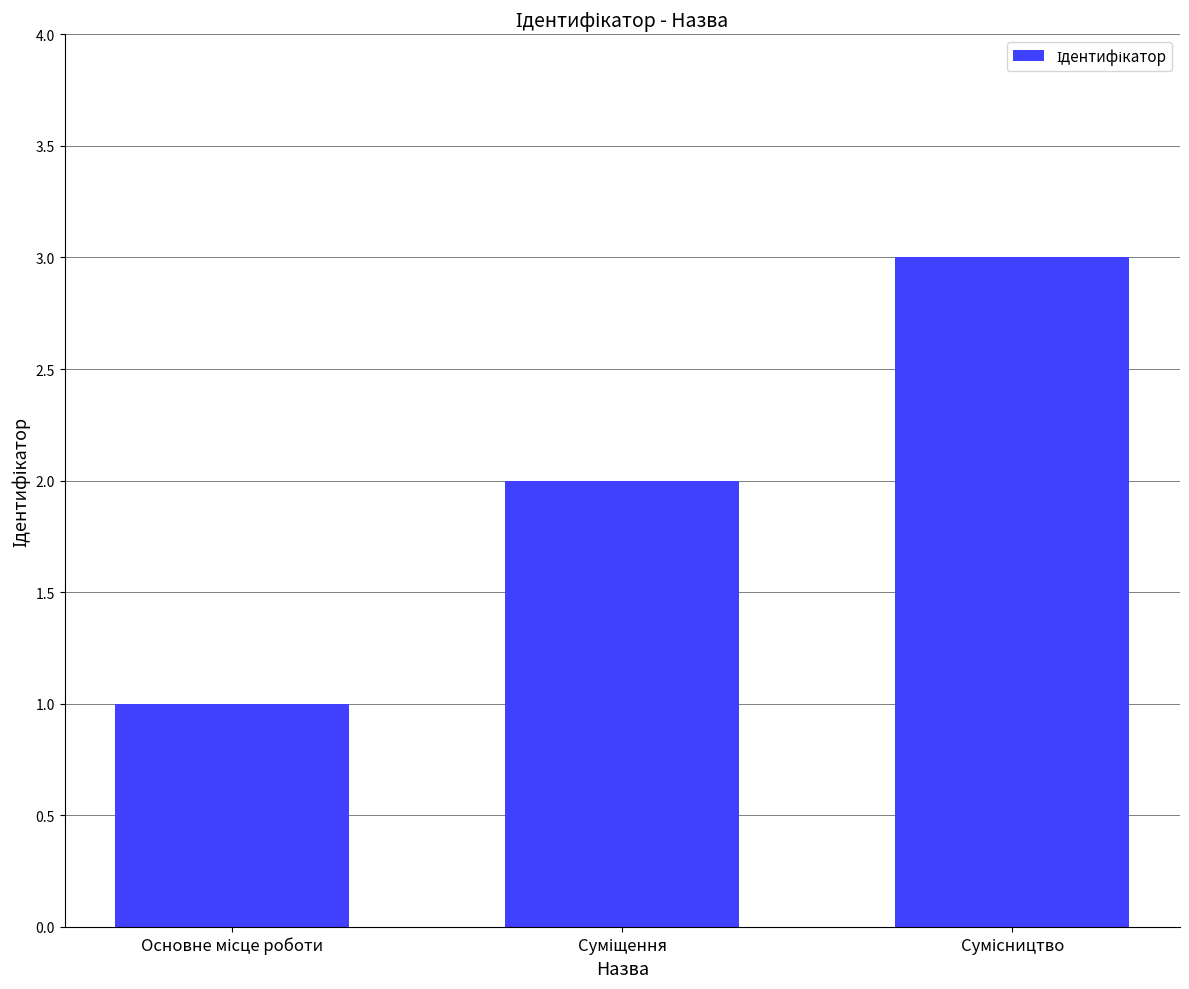

What is the greatest value displayed?

3